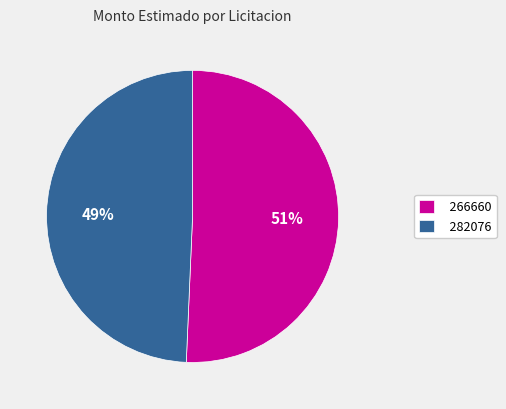

Count the number of slices in the pie.

2